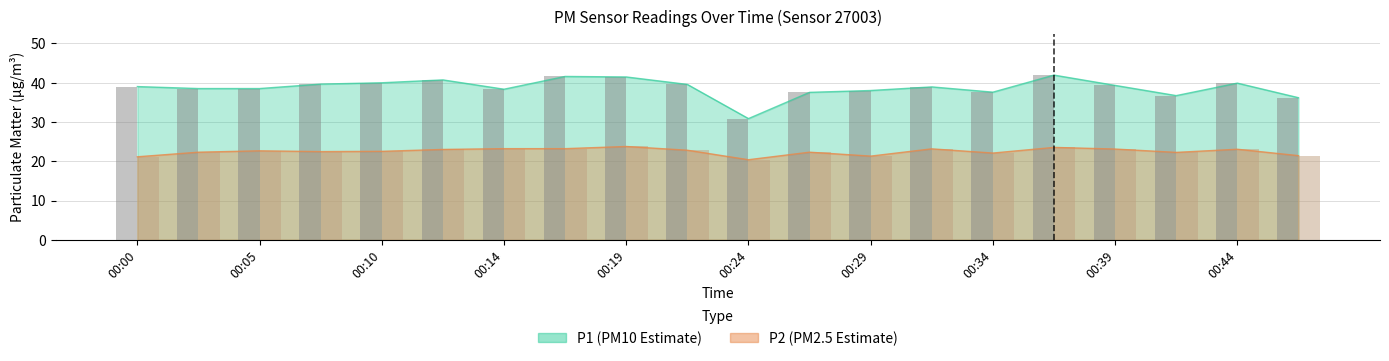

What is the average value of the P2 (bars) series?

22.5